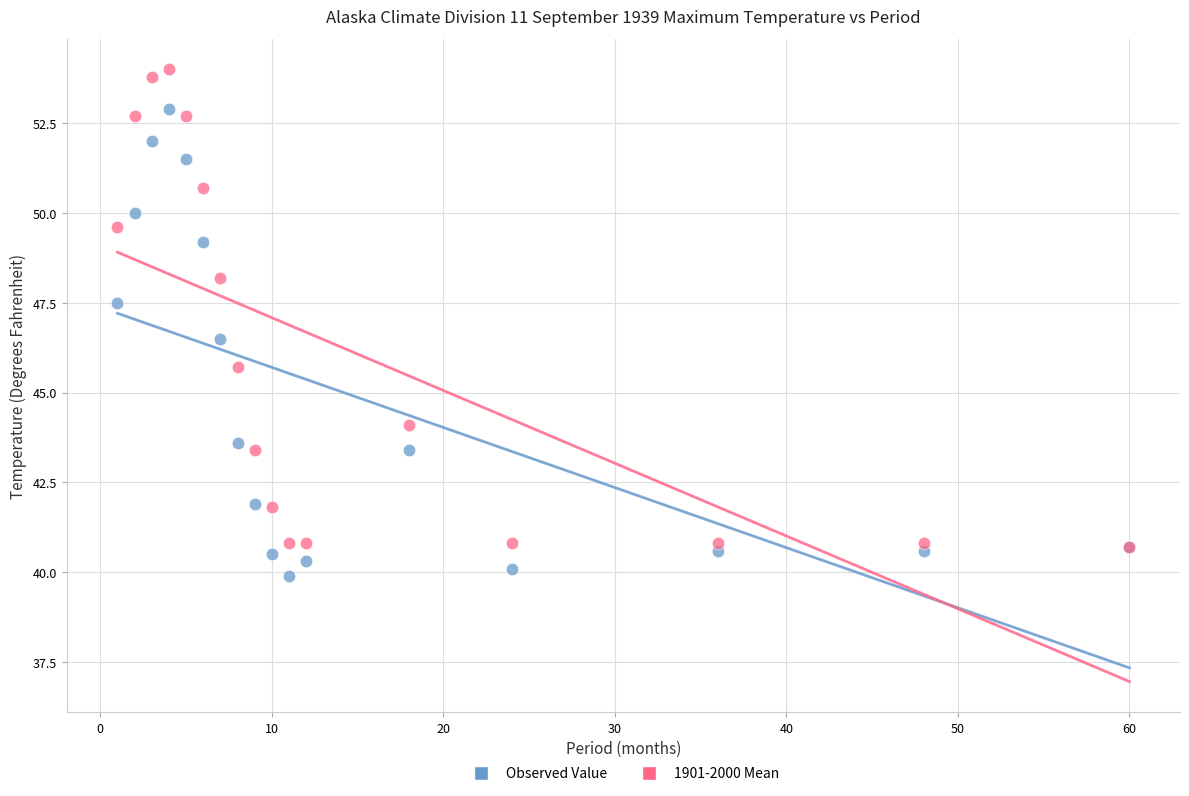

Which series contains the highest Y value?

1901-2000 Mean